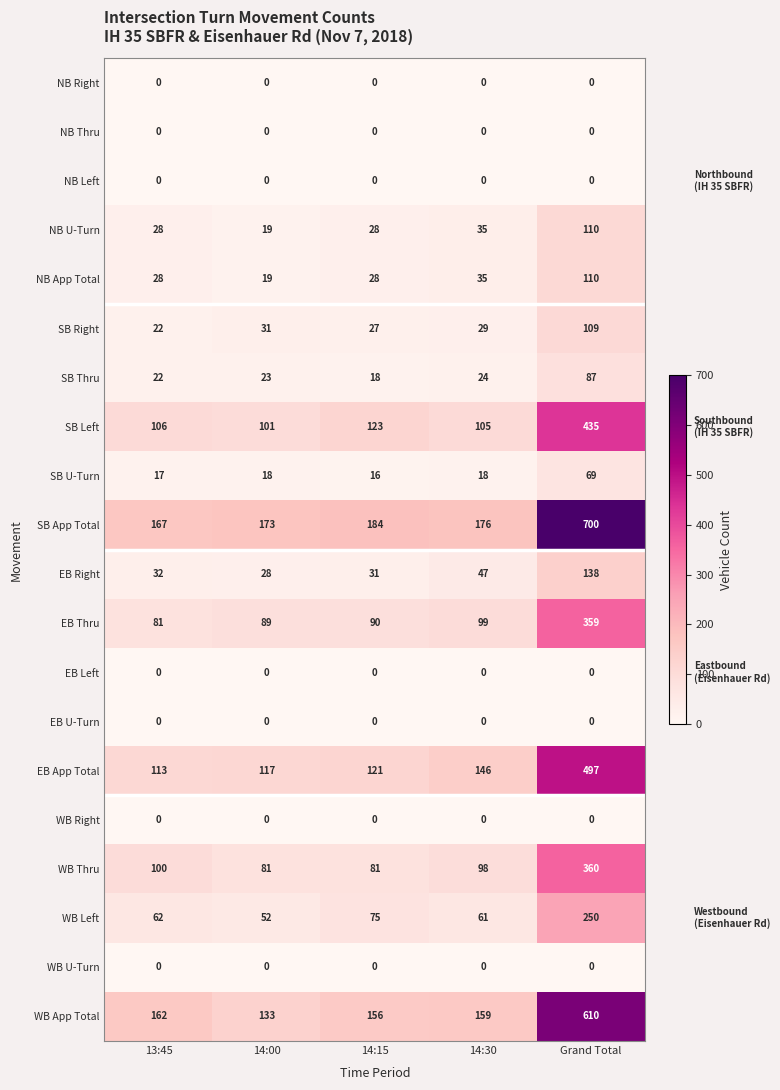

Which series has the largest total across all categories?

SB App Total